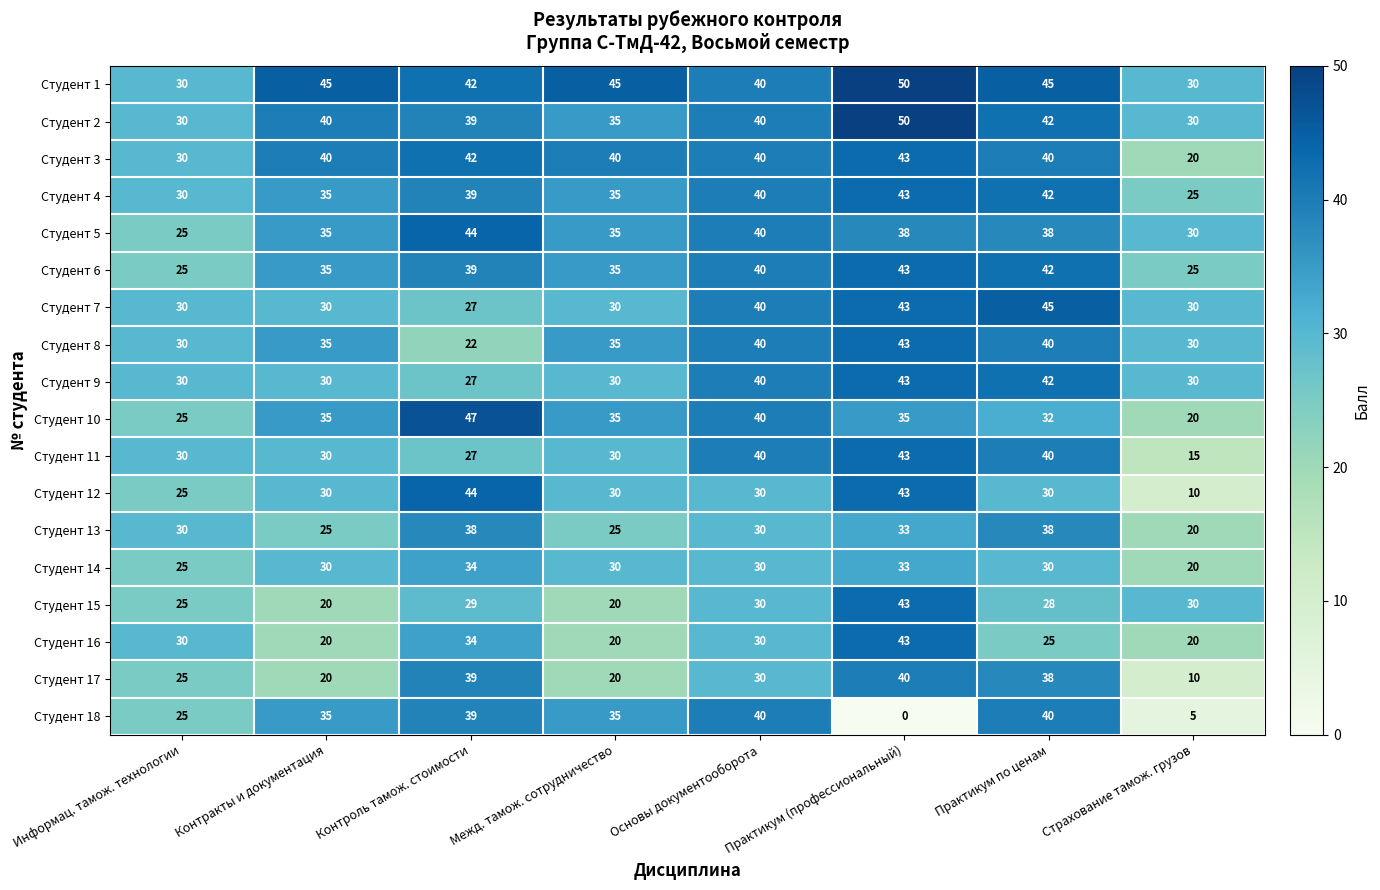

Which label corresponds to the largest value in the chart?

Практикум (профессиональный)